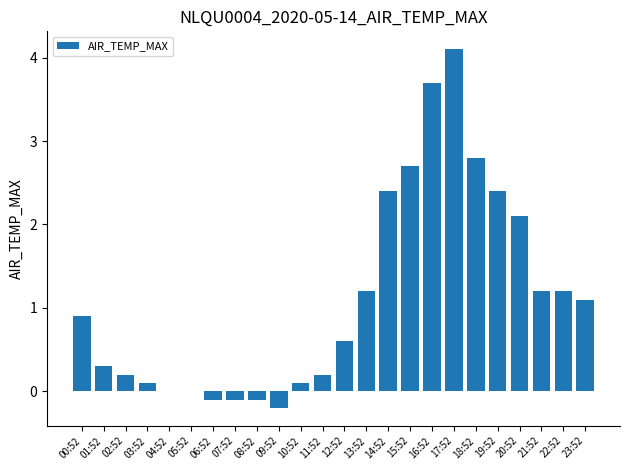

Which has a higher value, 19:52 or 12:52?

19:52